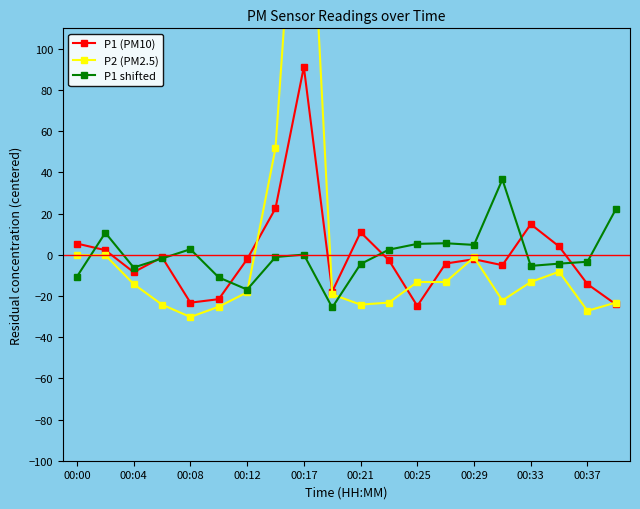

What is the minimum value for P1 shifted?

-25.6